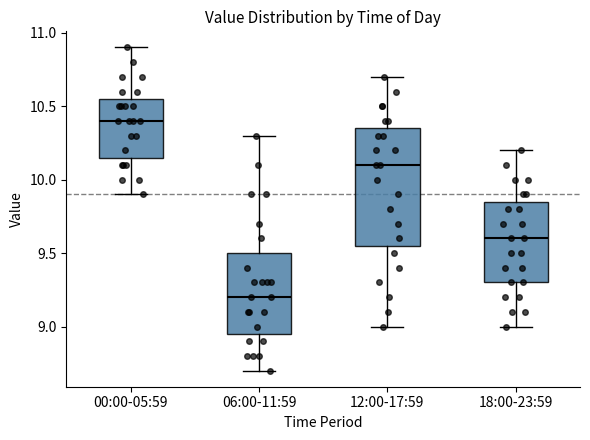

Where does the lower whisker of the box for 12:00-17:59 end on the y-axis? The values are not printed on the chart, so give them approximately, as read against the axis.

9.00